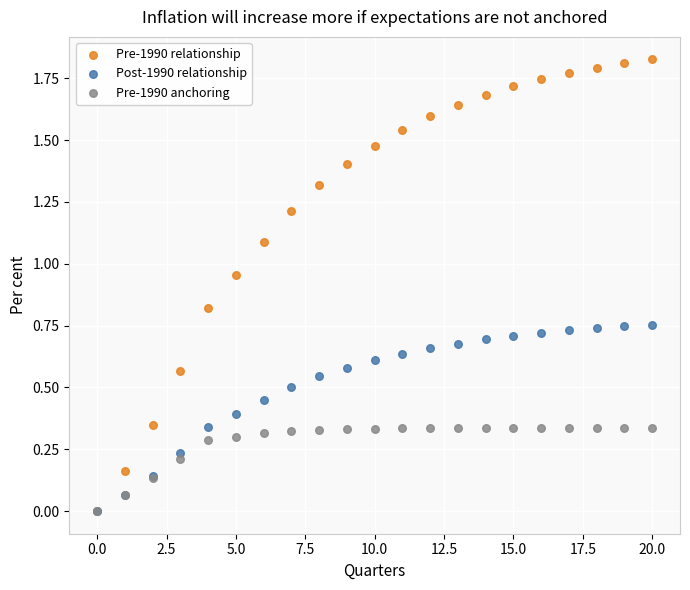

Which series has the widest spread of Y values?

Pre-1990 relationship